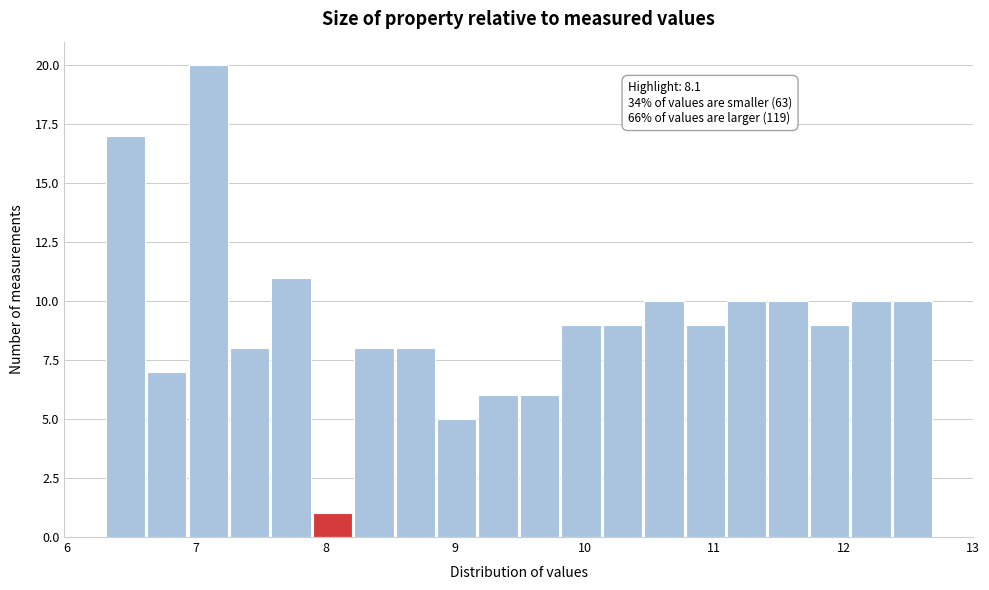

Around what value on the x-axis is the tallest bar? Give the approximate position of its centre, as read against the axis.

7.1